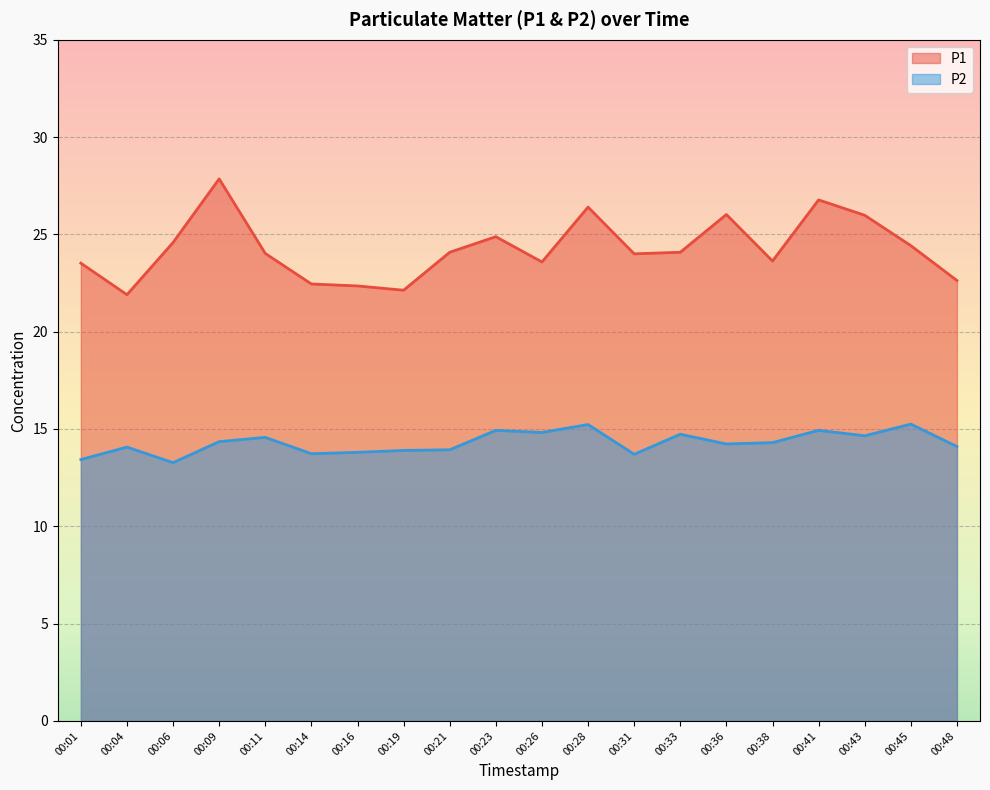

Is the value of P1 at 00:09 greater than the value of P2 at 00:45?

Yes